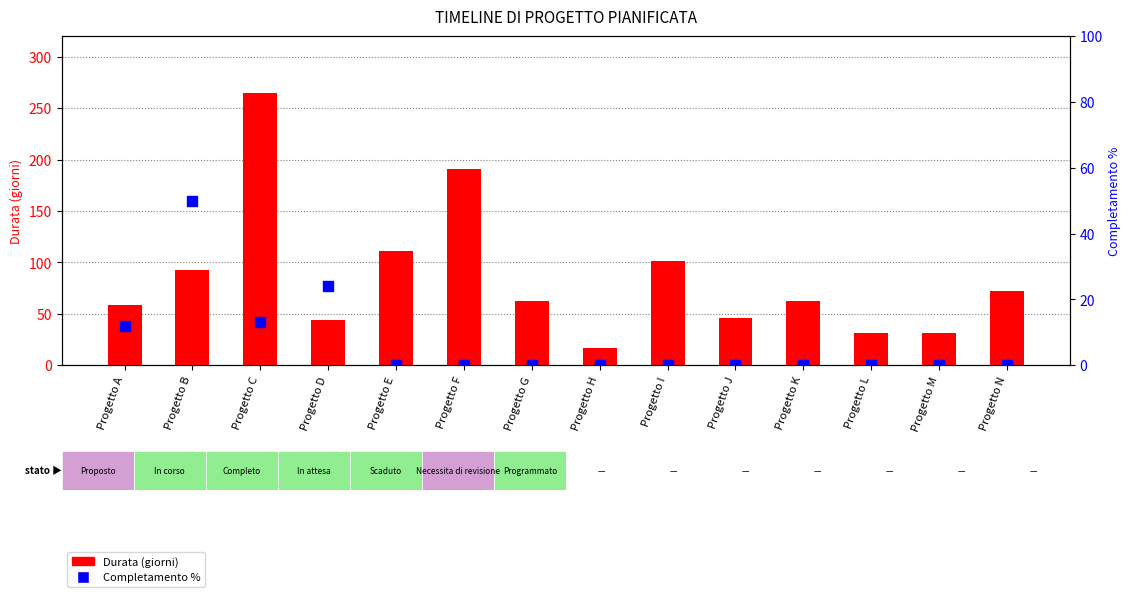

Which series has the largest Y range (max minus min)?

Durata (giorni)